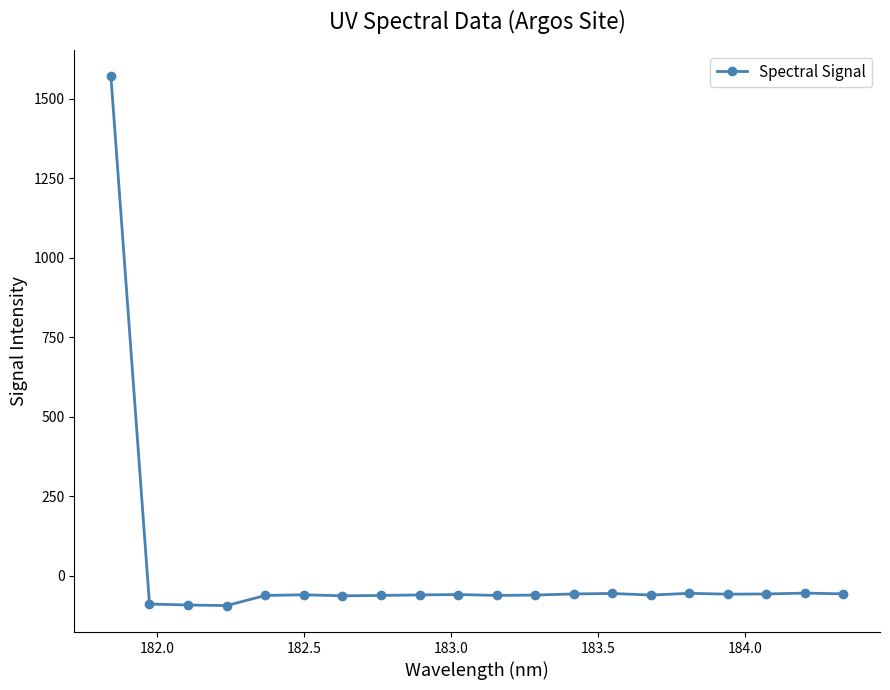

What is the difference between the second highest and minimum values?

39.3